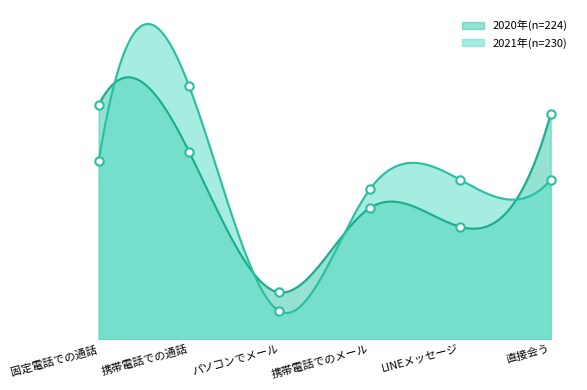

At which category is the sum across all series the highest?

携帯電話での通話